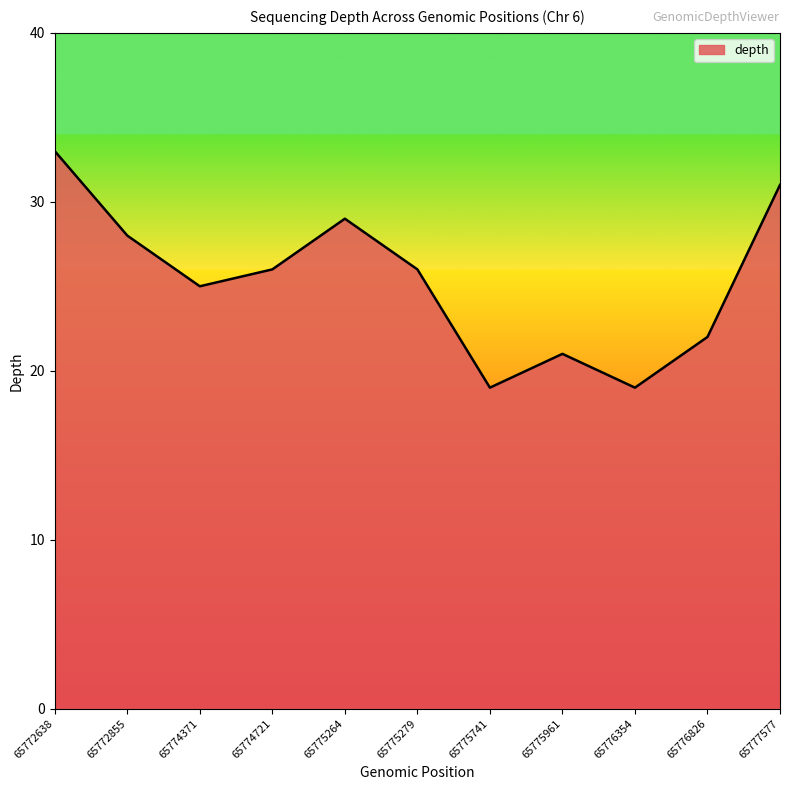

Read the value at 65774721.

26